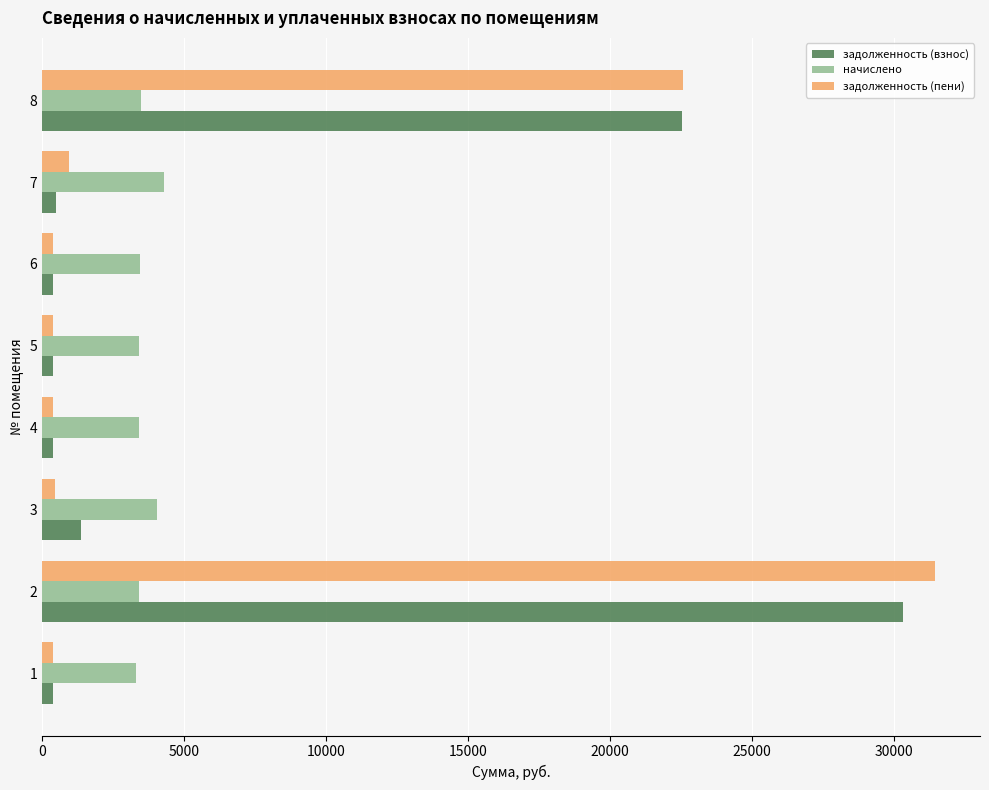

What is the greatest value displayed?

31472.9